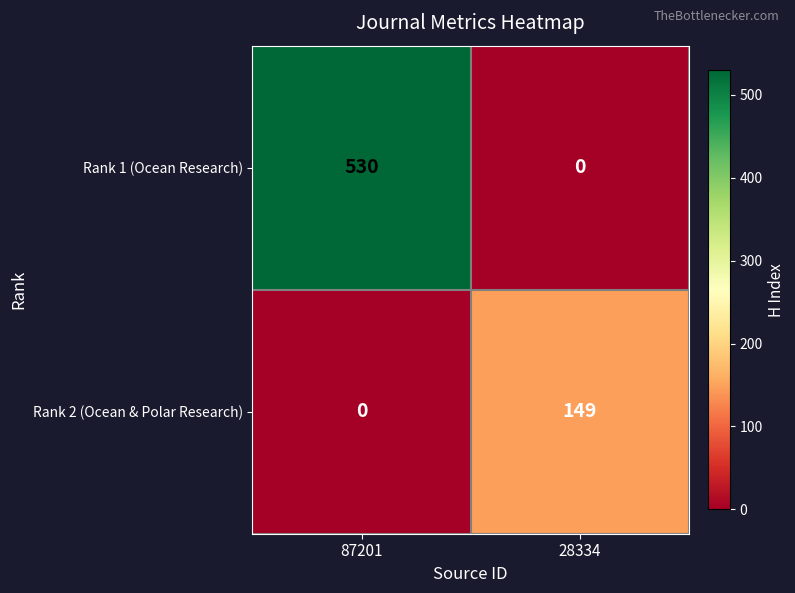

Which series has the largest range (max minus min)?

Rank 1 (Ocean Research)